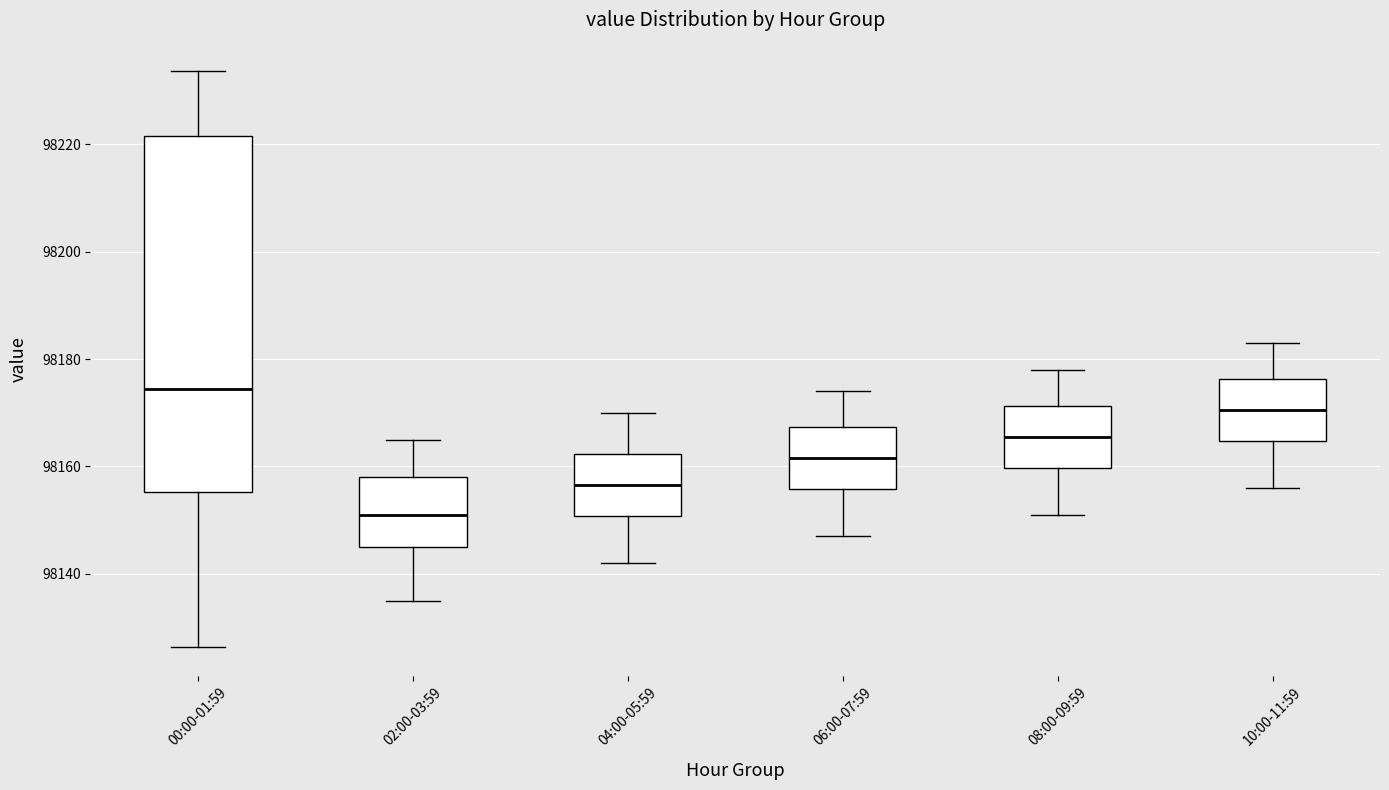

Which box is the tallest, from its lower edge to its upper edge?

00:00-01:59